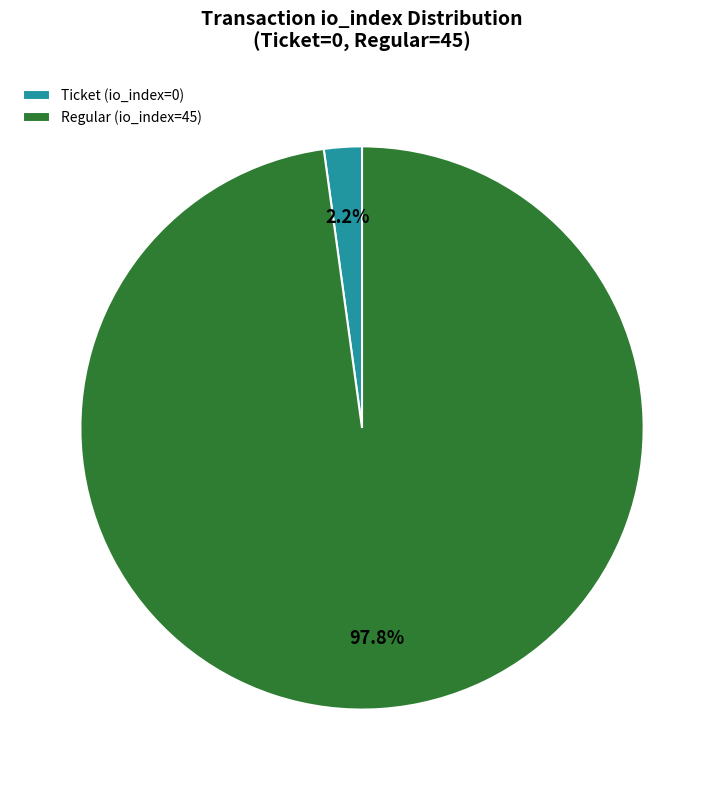

How many slices are in this pie chart?

2